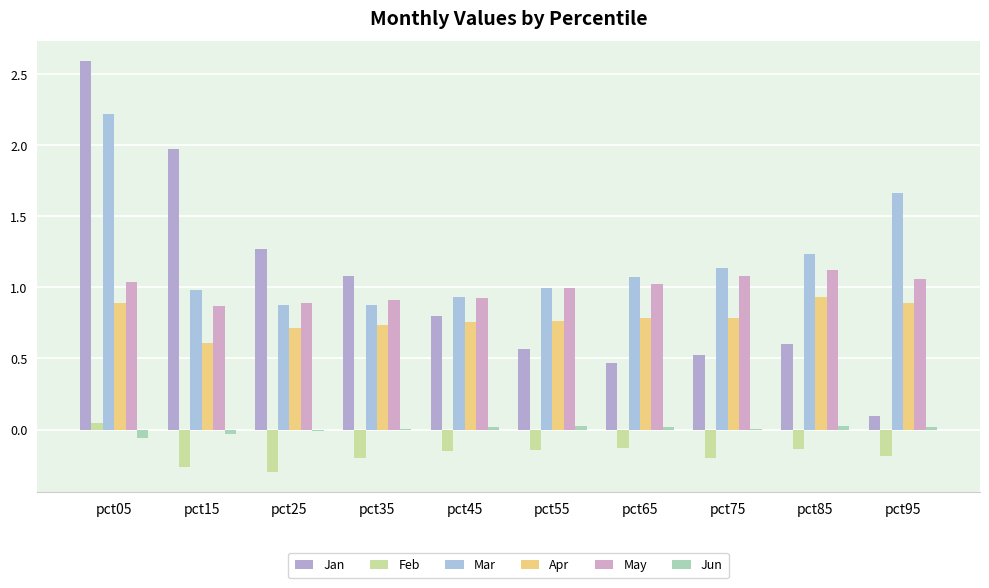

What is the difference between the maximum and minimum values in the Mar series?

1.3